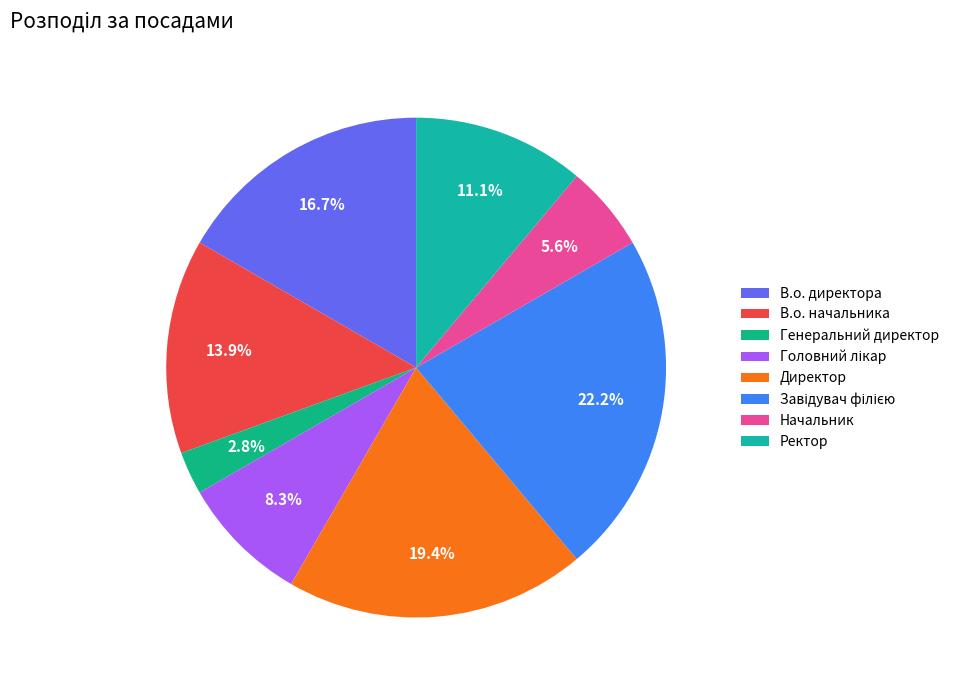

To the nearest percent, what is the average slice percentage?

12%